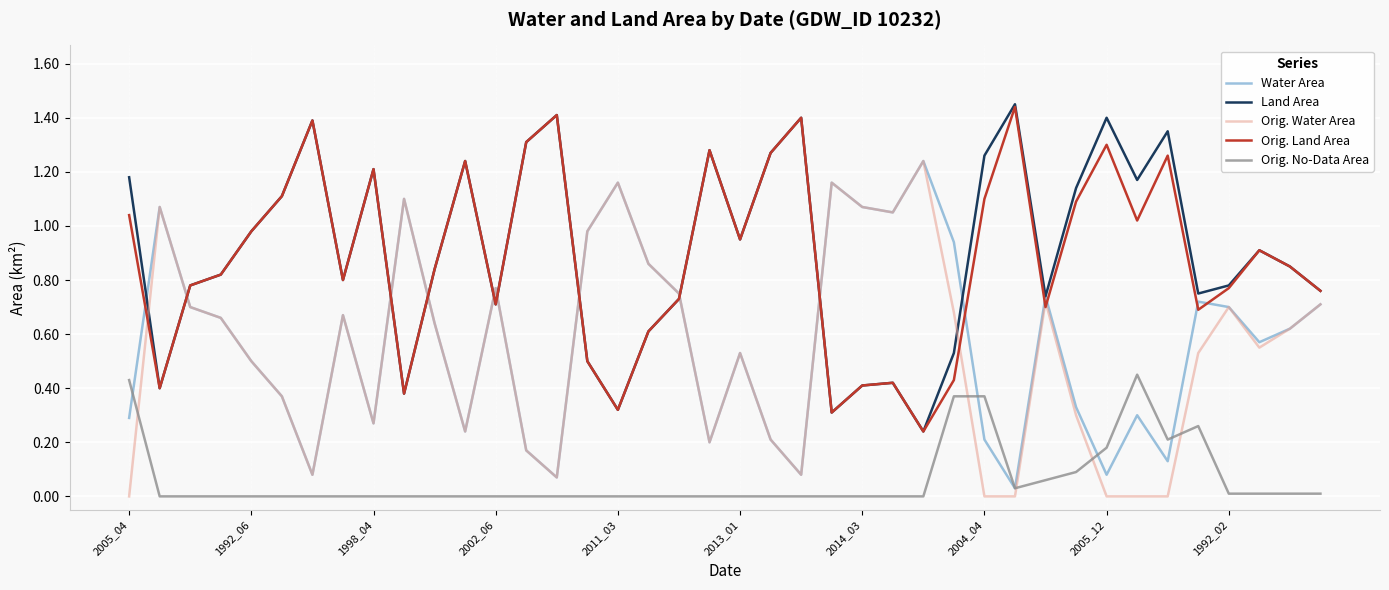

Does the chart have visible grid lines?

Yes